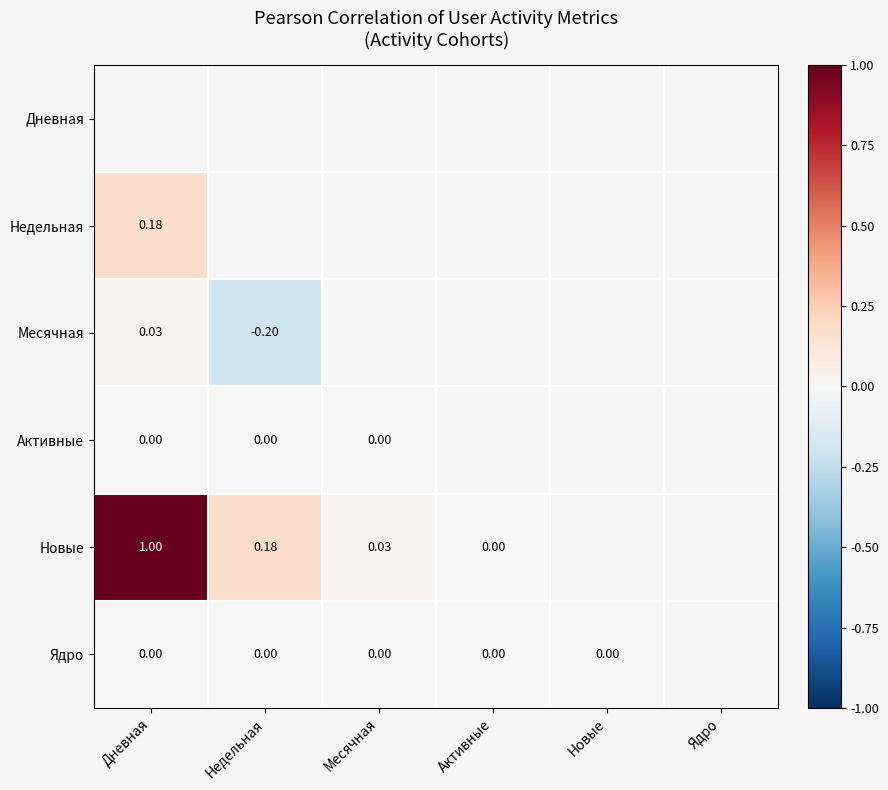

Count the number of categories in the chart.

6